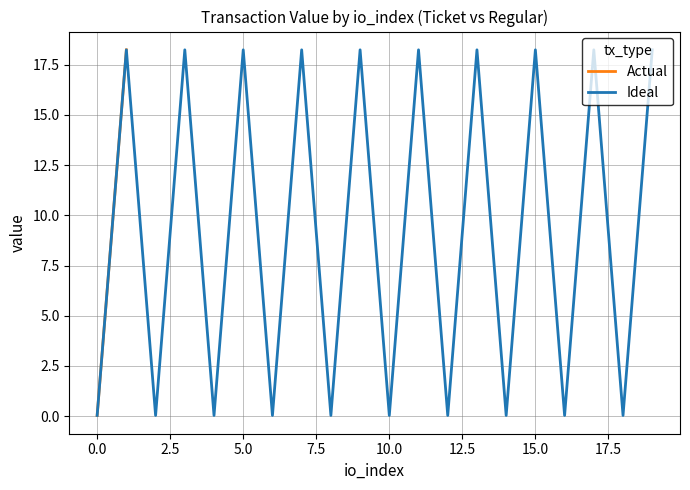

At which category is the sum across all series the highest?

io_index 1